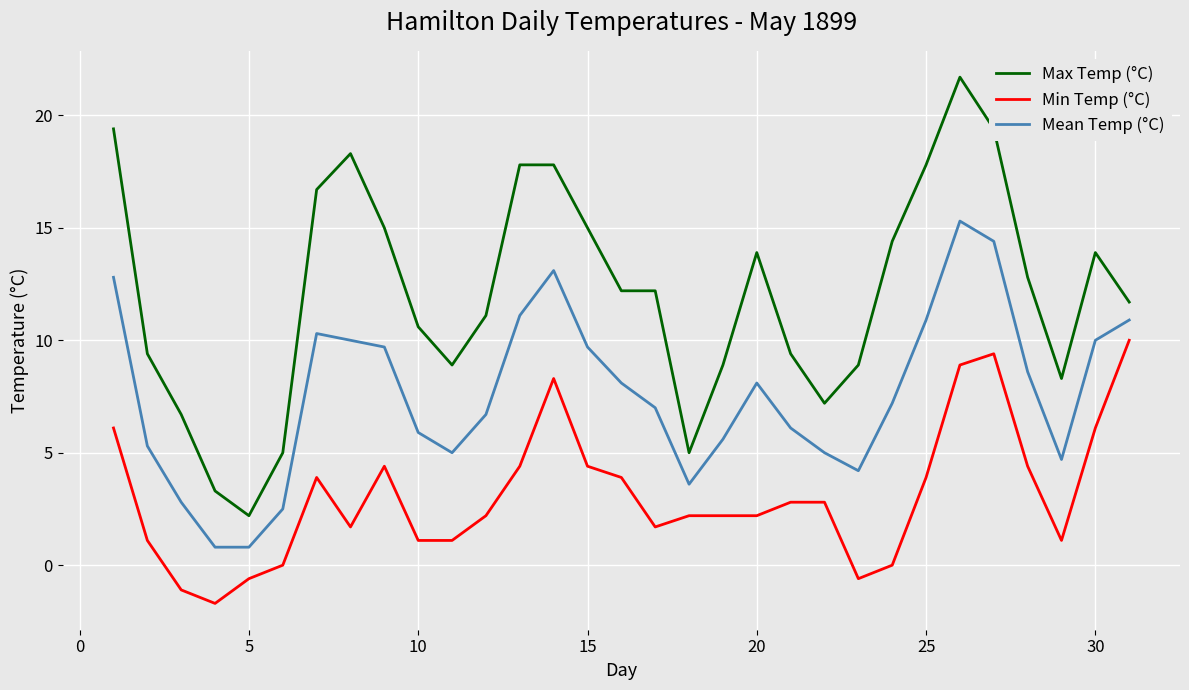

Which series has the largest total across all categories?

Max Temp (°C)